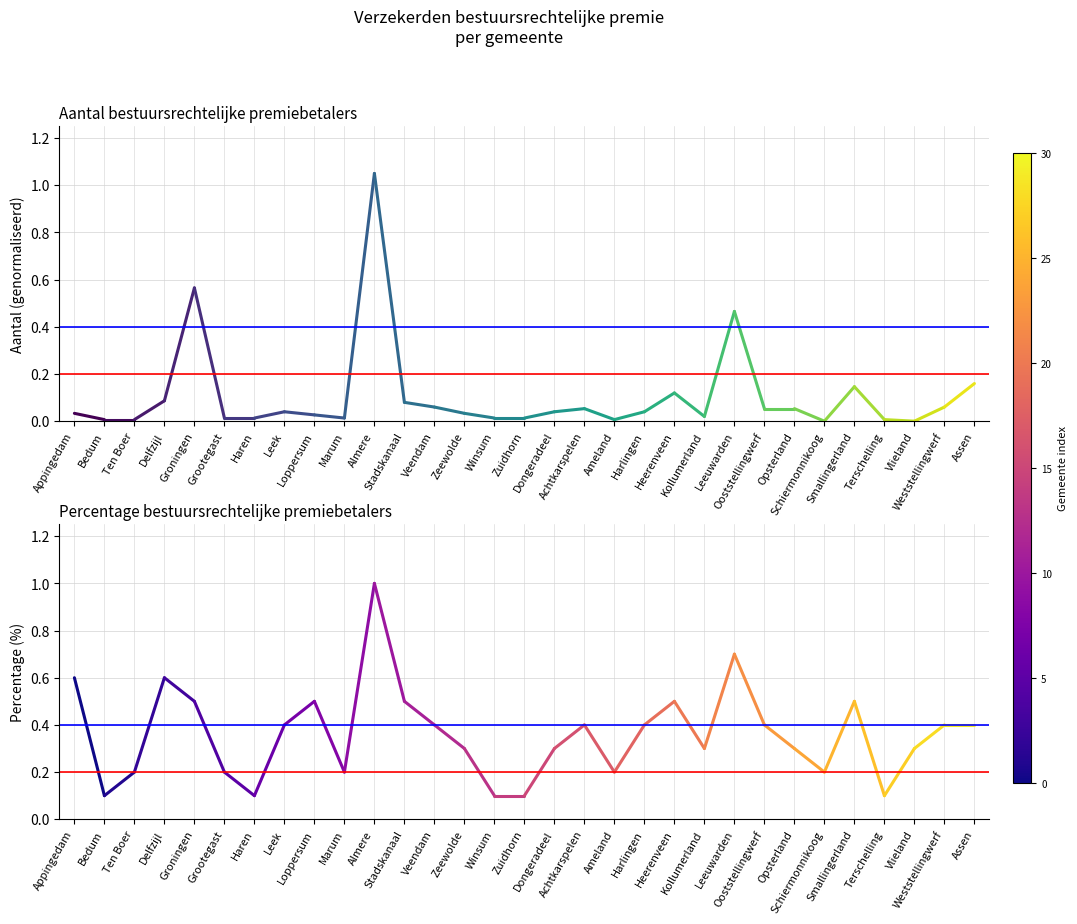

Which series changed the most between Appingedam and Bedum?

Appingedam